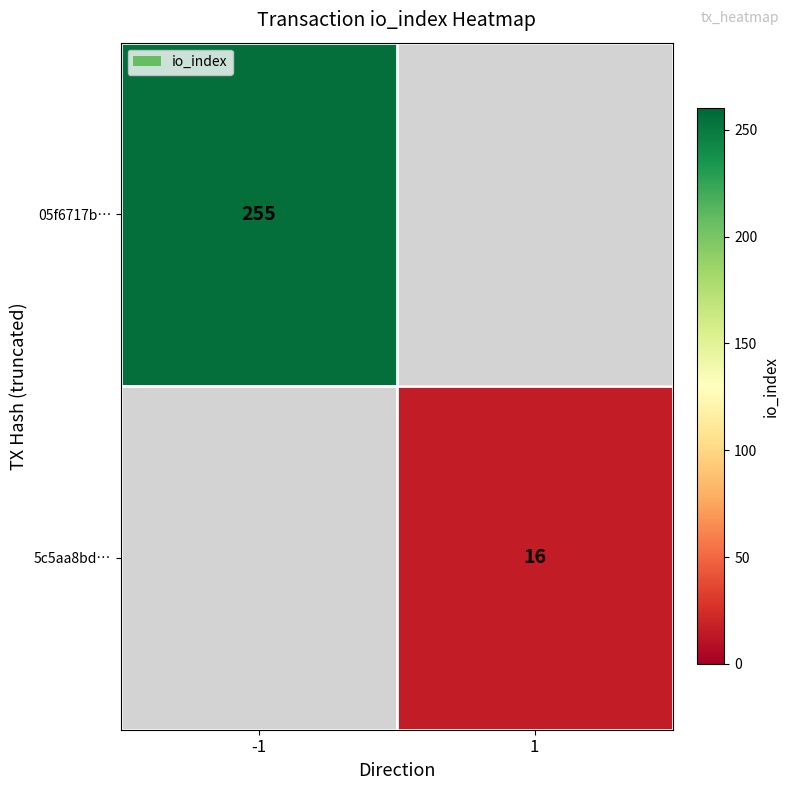

The 05f6717b… series shows 255 at -1. True or false?

True